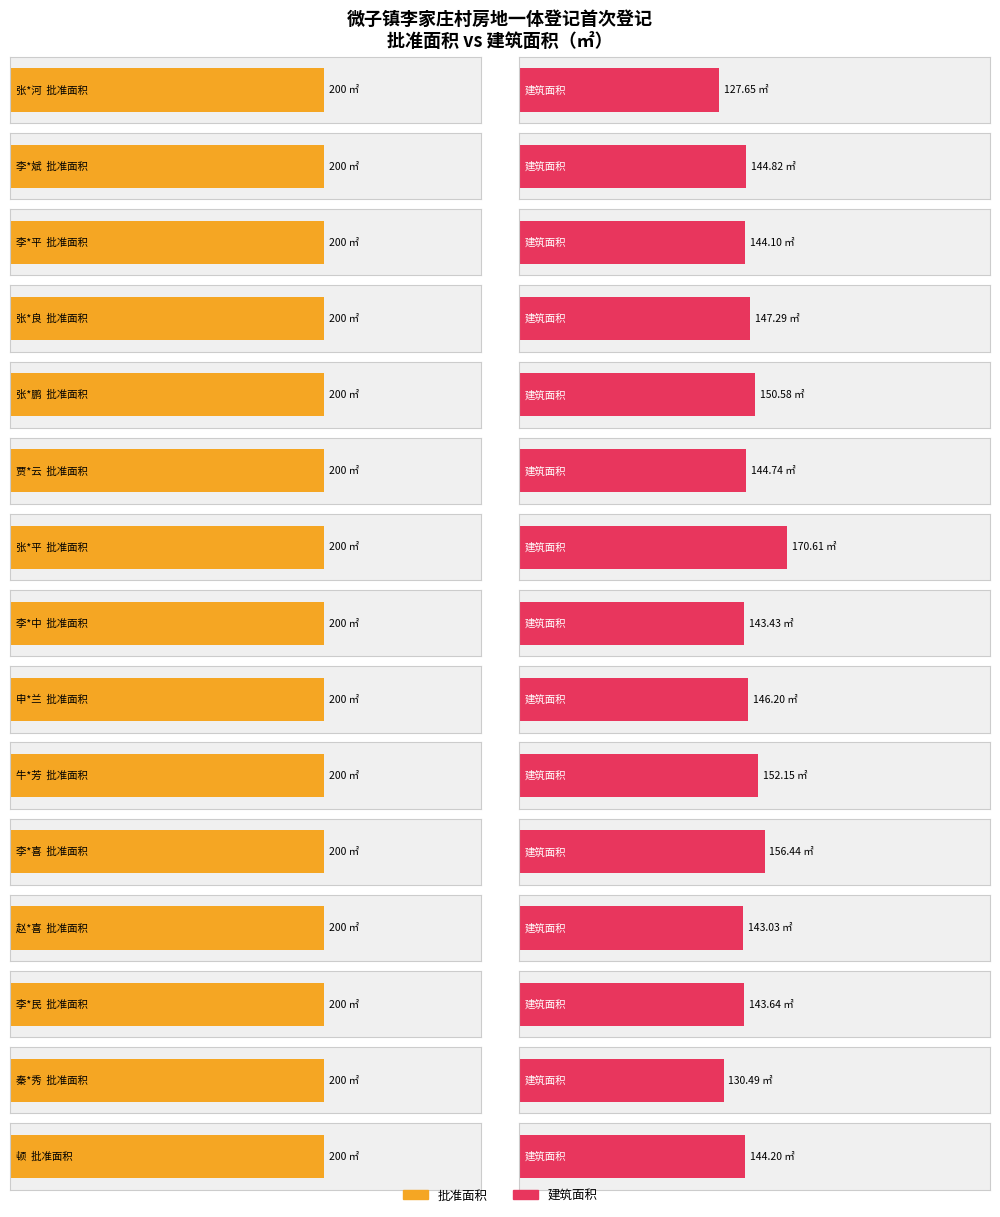

Does the chart contain any negative values?

No